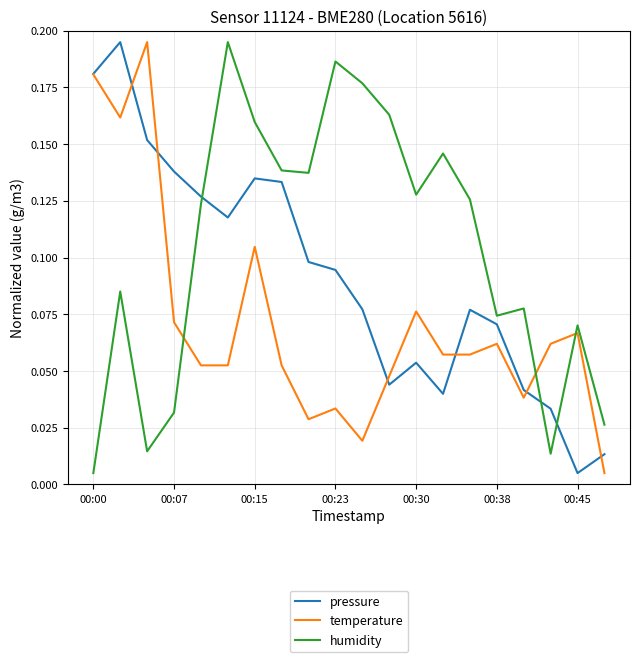

True or false: pressure and humidity intersect in this chart.

True